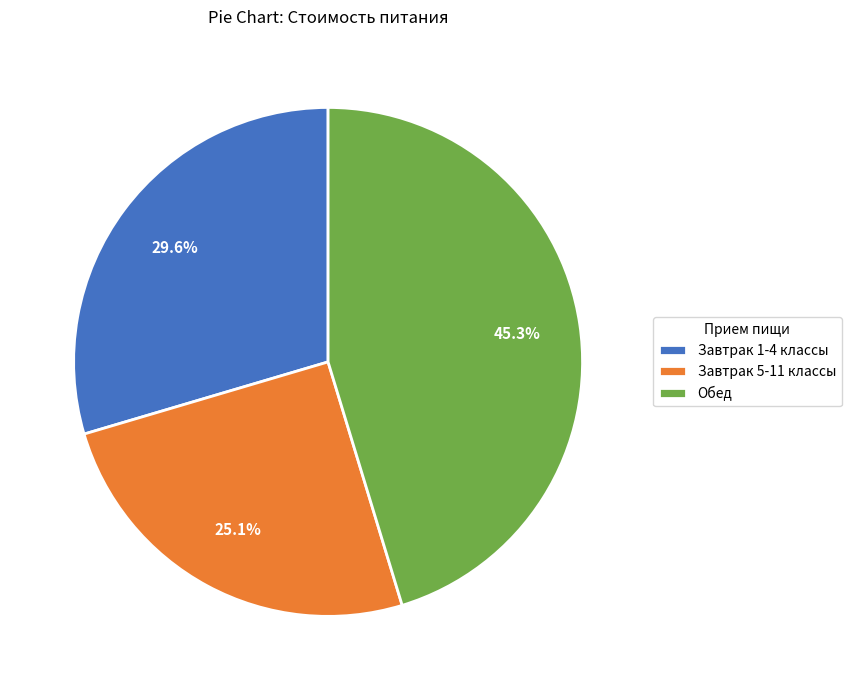

To the nearest percent, what is the average slice percentage?

33%